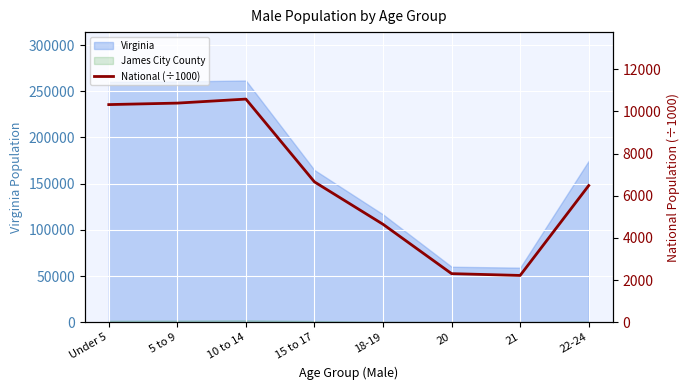

Reading left to right, list all the values displayed in this chart.

10319.4	10389.6	10579.9	6656.2	4647.5	2308.3	2223.2	6482.7